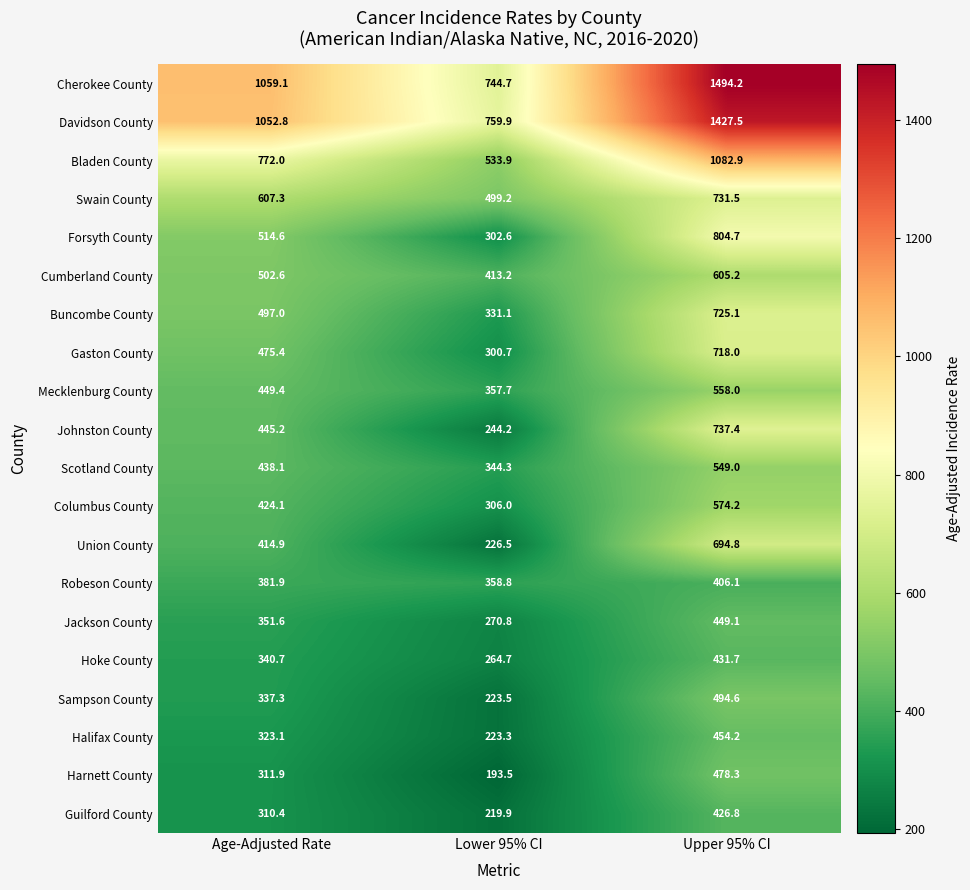

Where does the Davidson County series first go above 1052?

Age-Adjusted Rate